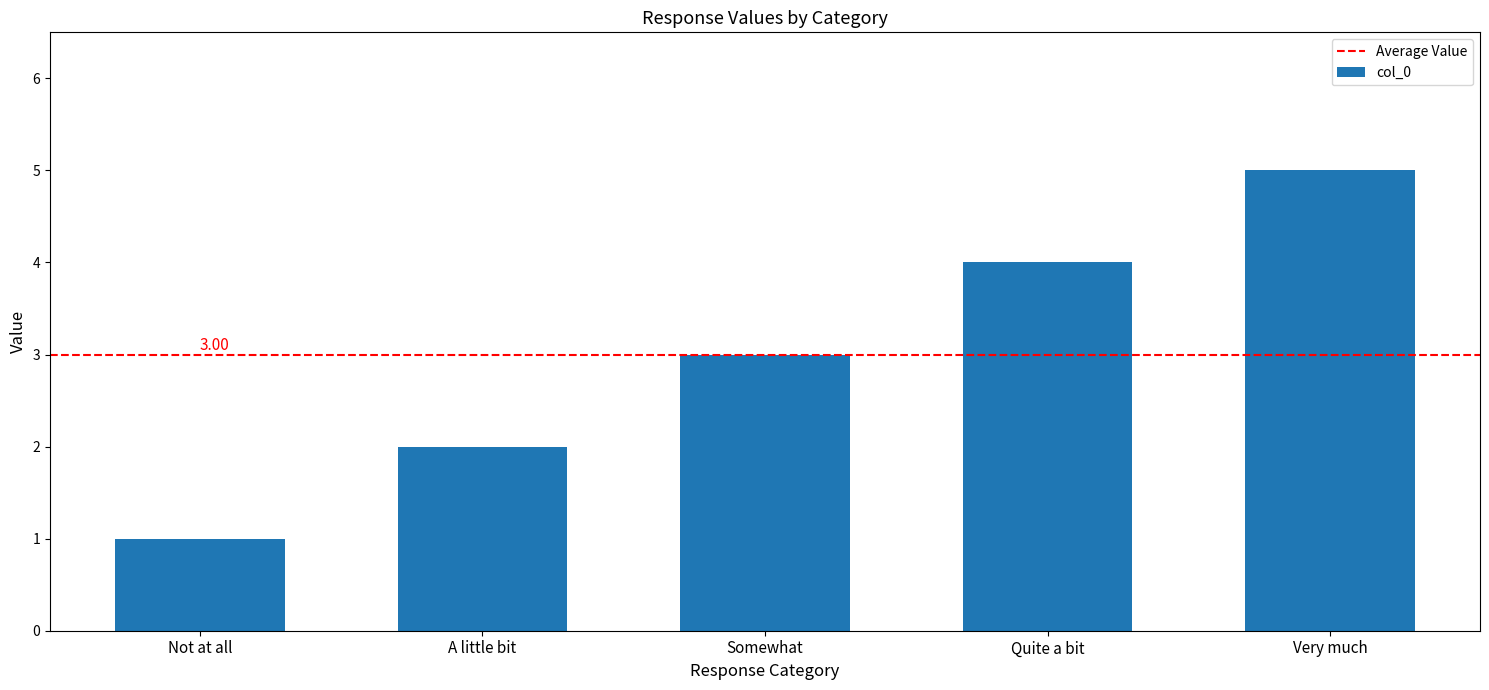

The value at Not at all is 1. True or false?

True